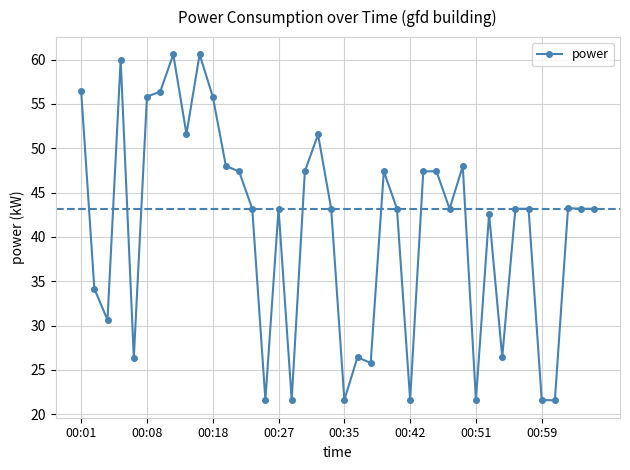

What is the value of the 1st point from the left?

56.4